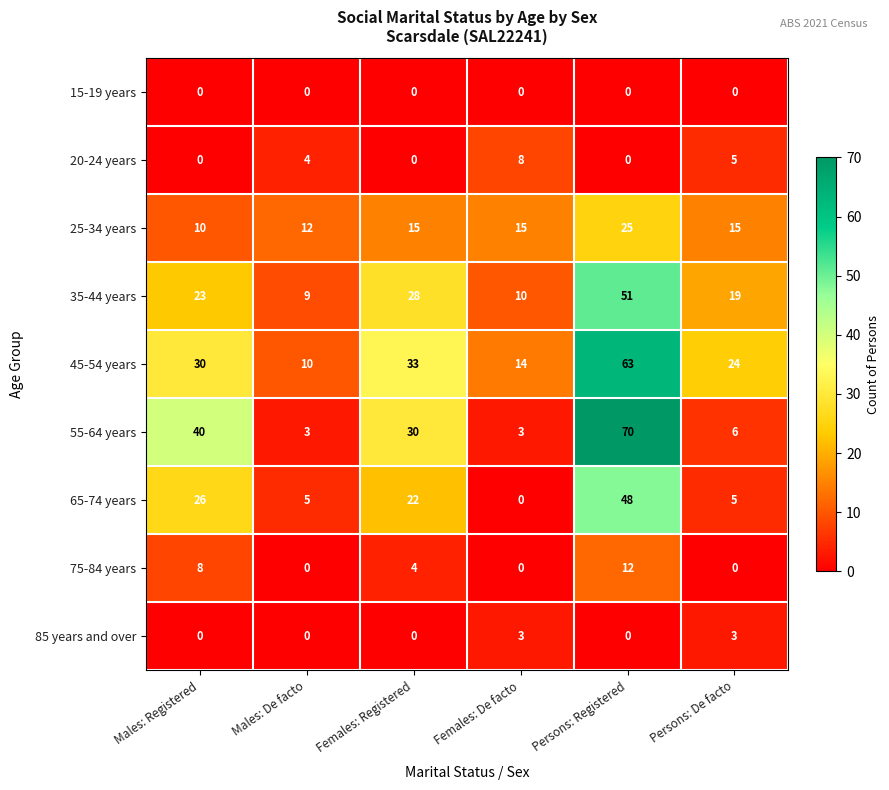

What is the total value across all series at Males: Registered?

137